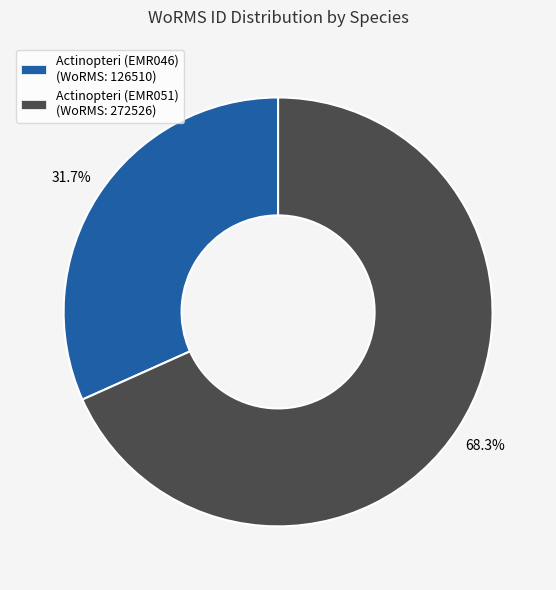

To the nearest percent, what is the difference between the largest and smallest slice percentages?

37%